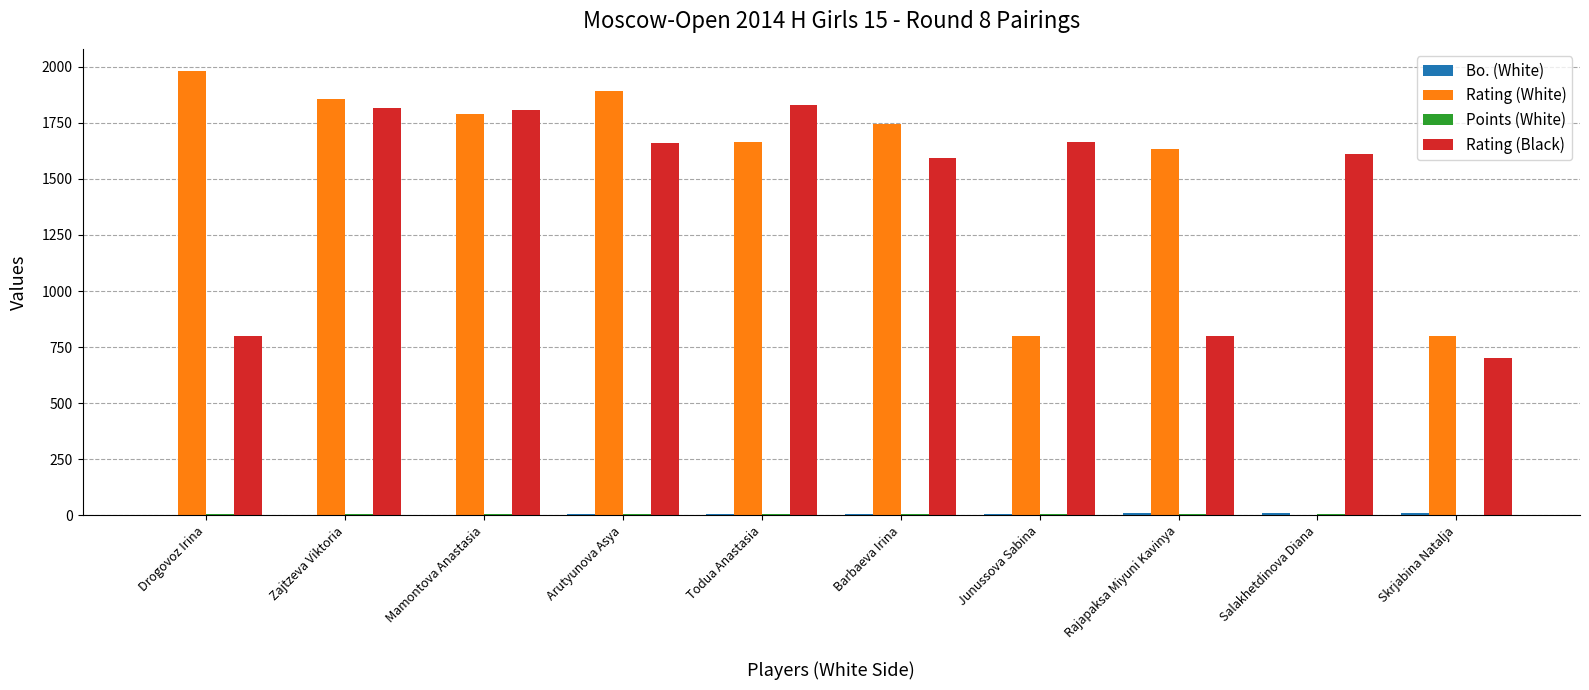

Are the bars grouped side by side (vs. stacked)?

Yes